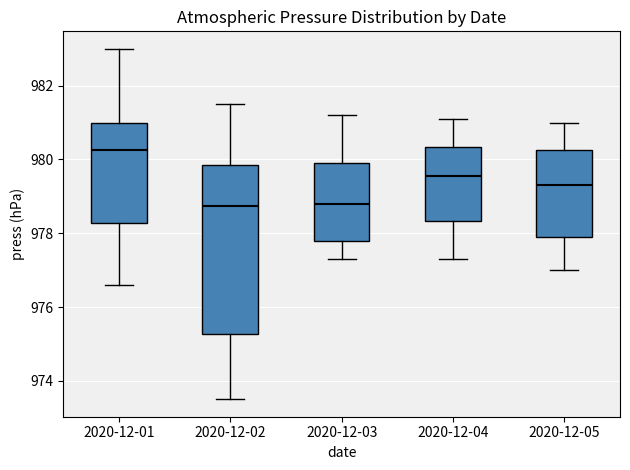

Reading left to right, transcribe this box plot: for each box, give where its median line is, the range the box spans, and where its two whiskers end, as read against the y-axis. The values are not printed on the chart, so give them approximately, as read against the axis.

2020-12-01: median 980.2, box 978.2 to 981.0, whiskers 976.6 to 983.0
2020-12-02: median 978.8, box 975.2 to 979.8, whiskers 973.6 to 981.6
2020-12-03: median 978.8, box 977.8 to 980.0, whiskers 977.4 to 981.2
2020-12-04: median 979.6, box 978.4 to 980.4, whiskers 977.4 to 981.2
2020-12-05: median 979.4, box 978.0 to 980.2, whiskers 977.0 to 981.0